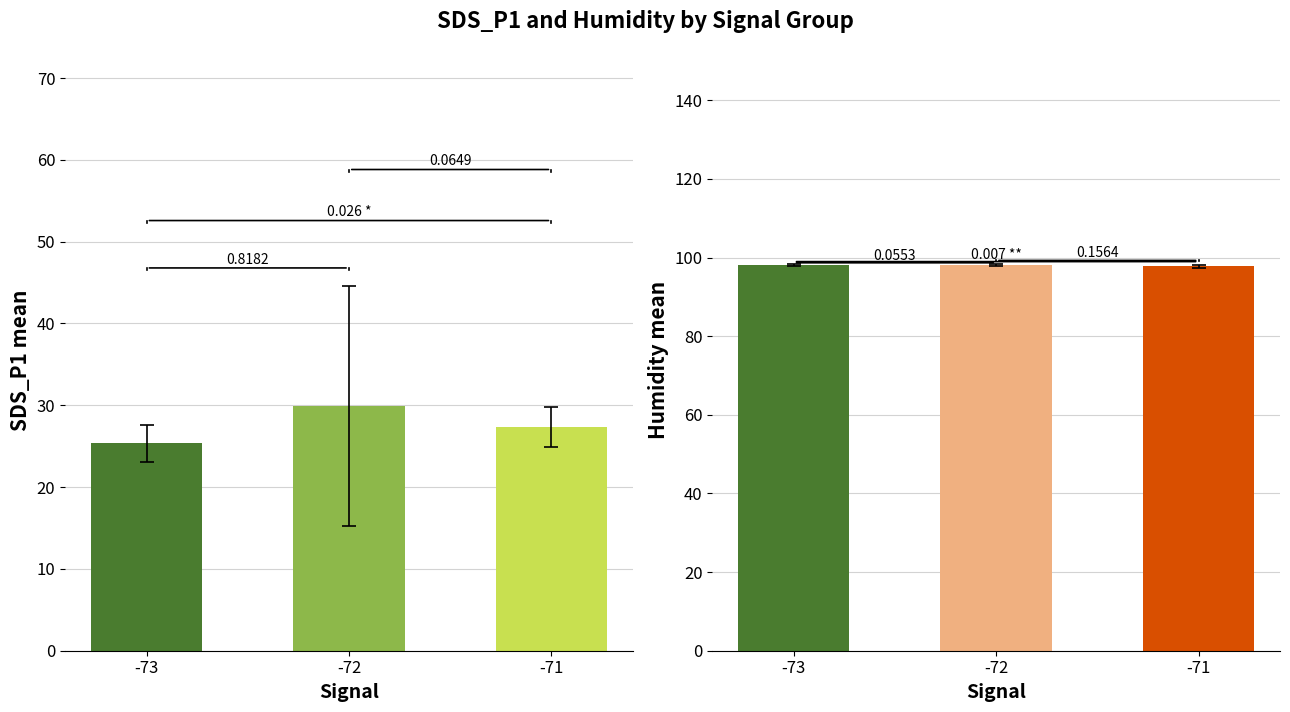

Count the number of data series in this chart.

2